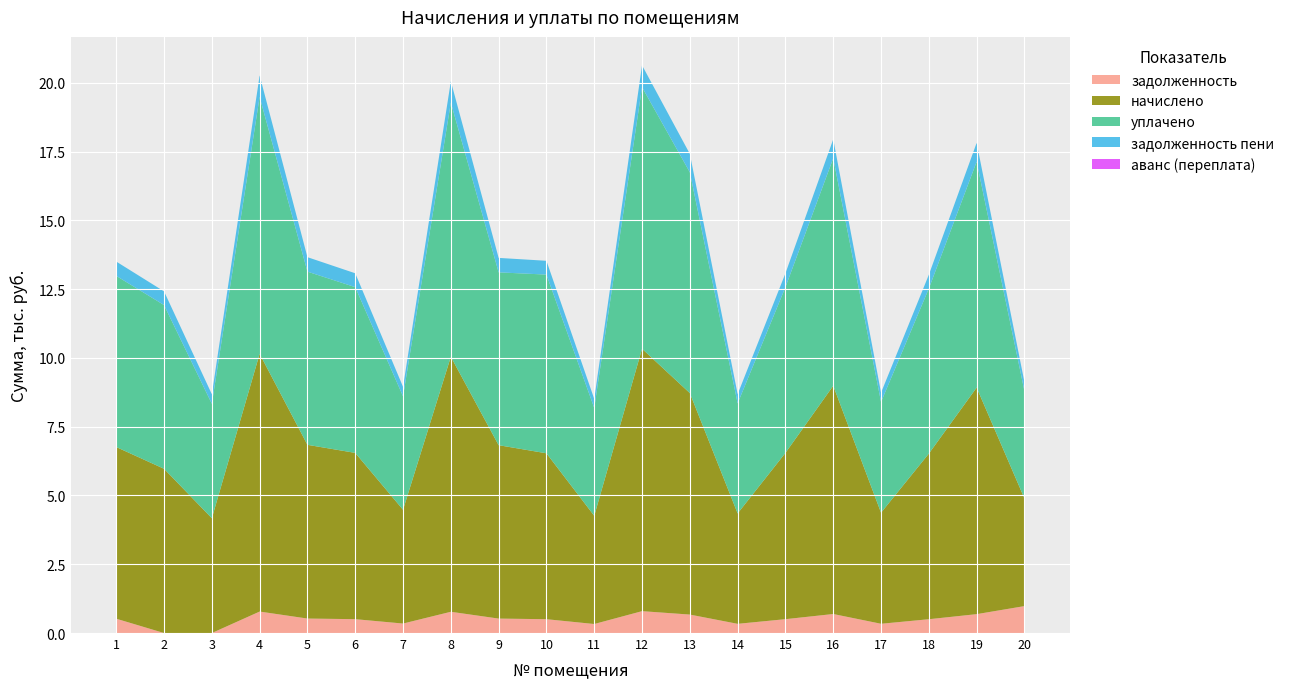

Reading left to right, what are all the values shown in this chart?

задолженность: 520.2	0.0	0.0	780.8	526.3	503.8	344.7	772.6	525.2	502.6	327.8	795.0	671.0	334.5	503.8	691.5	336.5	501.7	686.4	978.8
начислено: 6242.2	5971.3	4173.7	9369.5	6316.1	6045.2	4136.9	9271.0	6303.7	6031.7	3933.7	9540.6	8052.0	4013.8	6045.2	8298.2	4038.4	6020.5	8236.7	3915.2
уплачено: 6222.4	5952.4	4160.5	9339.8	6296.1	6026.1	4123.8	9241.6	6284.1	6496.7	3921.3	9510.4	8026.5	4001.0	6026.1	8272.0	4025.6	6001.4	8210.6	3902.8
задолженность пени: 520.2	497.6	347.8	780.8	526.3	503.8	344.7	772.6	525.0	502.0	327.8	795.0	671.0	334.5	503.8	691.5	336.5	501.7	686.4	326.3
аванс (переплата): 0.0	0.0	0.0	0.0	0.0	0.0	0.0	0.0	0.0	0.0	0.0	0.0	0.0	0.0	0.0	0.0	0.0	0.0	0.0	0.0